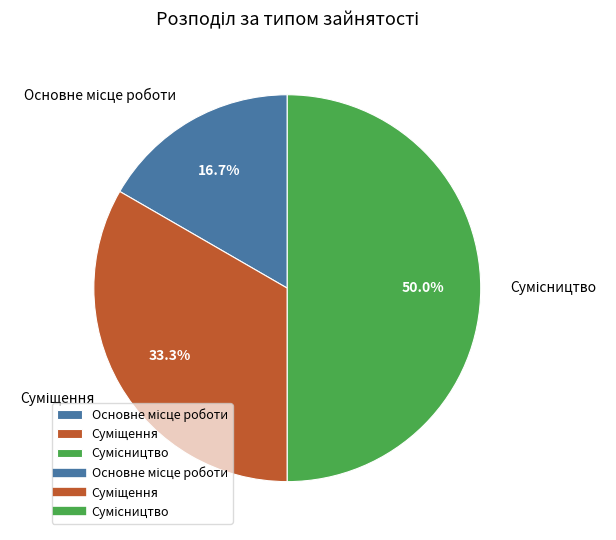

True or false: Суміщення accounts for 33% of the total.

True